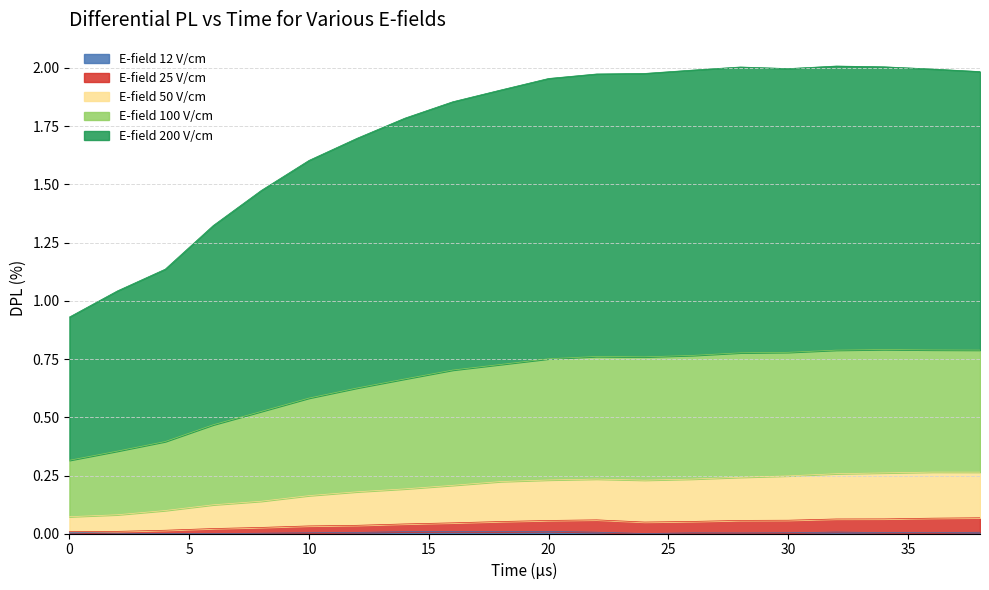

In 100, how many points are lower than both neighbors (excluding endpoints)?

1